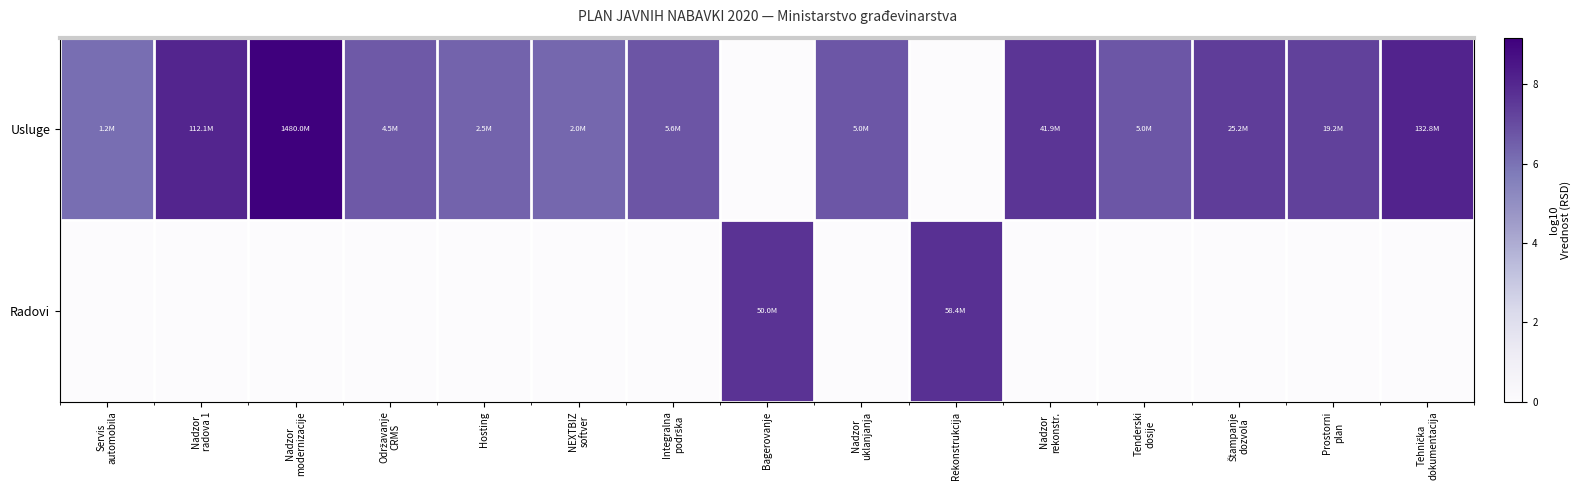

Count the number of categories in the chart.

15